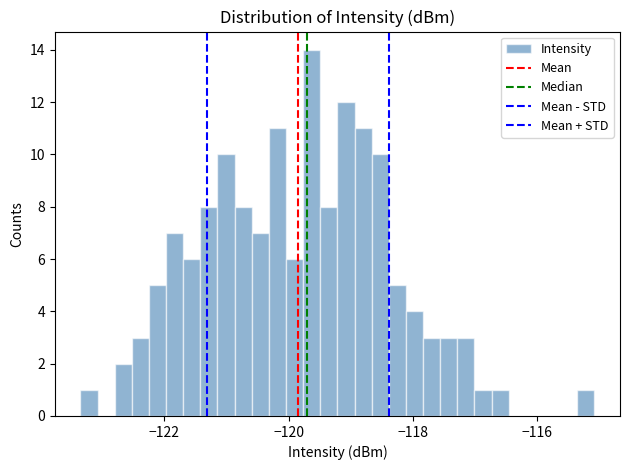

Read against the x-axis, roughly where is the centre of the tallest bar?

-119.6